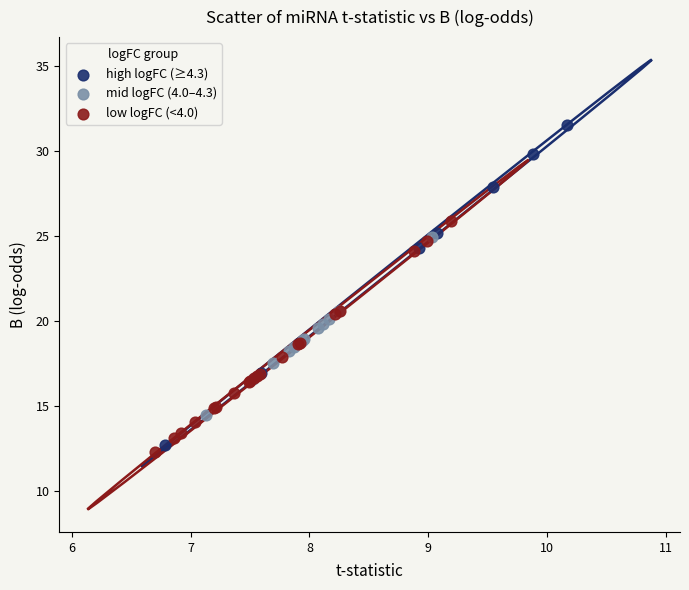

What are all the series names shown in the legend?

high logFC (≥4.3), mid logFC (4.0–4.3), low logFC (<4.0)